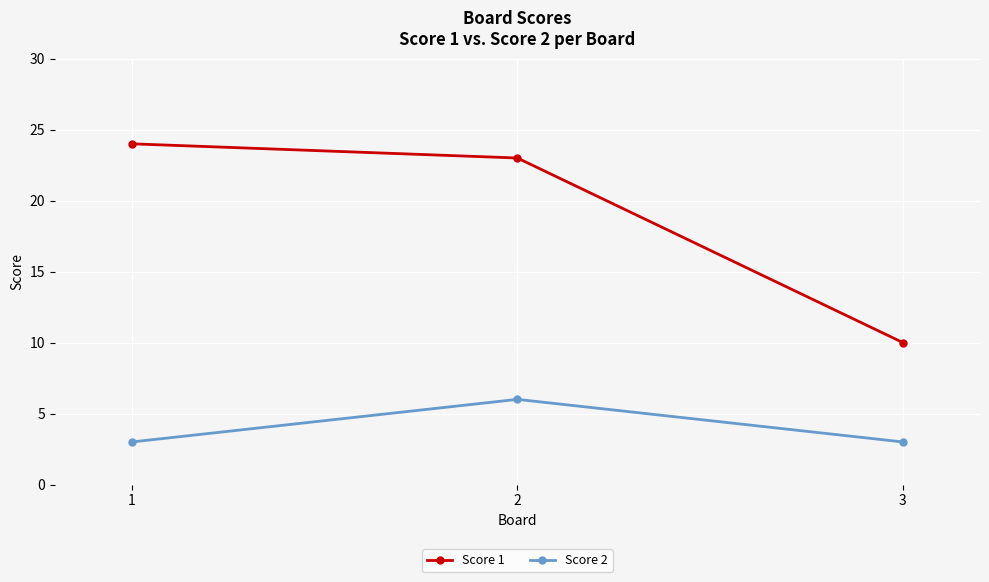

Count the Score 2 values in the range 3 to 6.

3